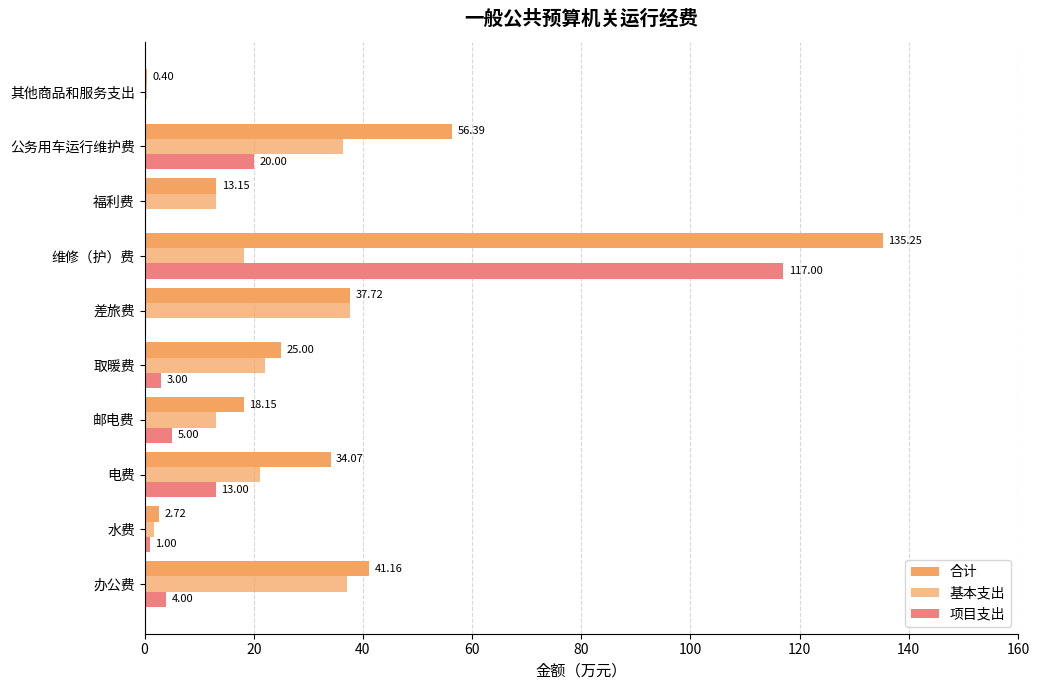

What is the value of the 基本支出 bar at the 5th from the left?

22.0